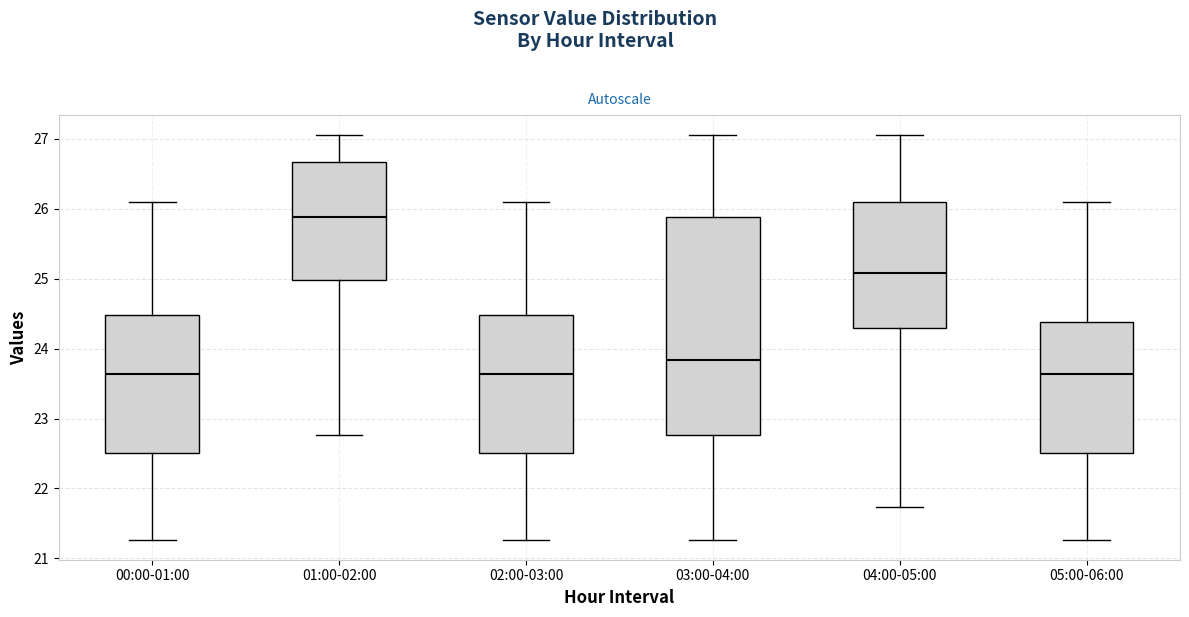

Where is the upper edge of the box for 04:00-05:00 on the y-axis? The values are not printed on the chart, so give them approximately, as read against the axis.

26.1